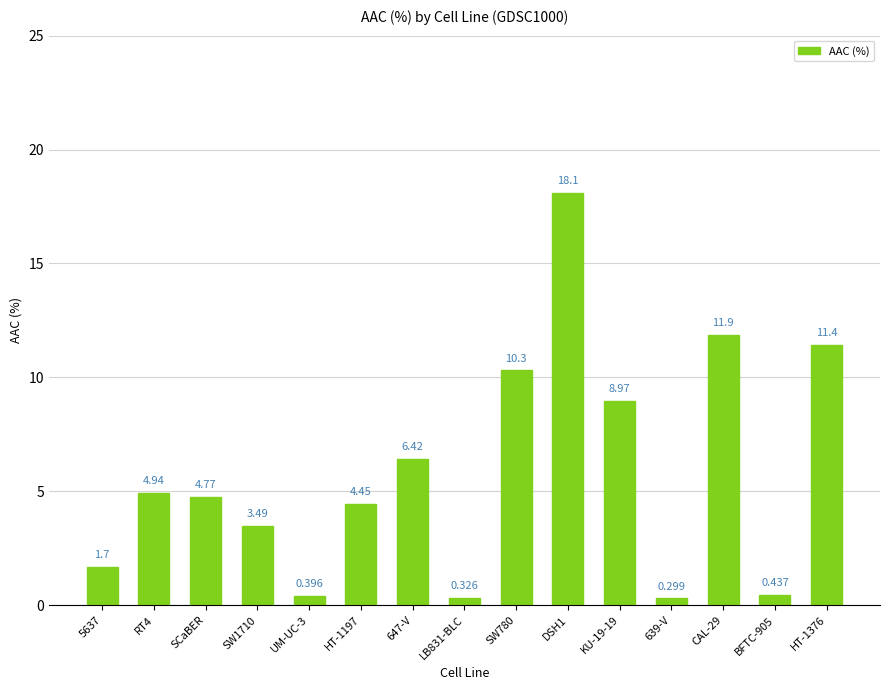

Reading right to left, what are all the values shown in this chart?

HT-1376=11.4	BFTC-905=0.4	CAL-29=11.9	639-V=0.3	KU-19-19=9.0	DSH1=18.1	SW780=10.3	LB831-BLC=0.3	647-V=6.4	HT-1197=4.4	UM-UC-3=0.4	SW1710=3.5	SCaBER=4.8	RT4=4.9	5637=1.7